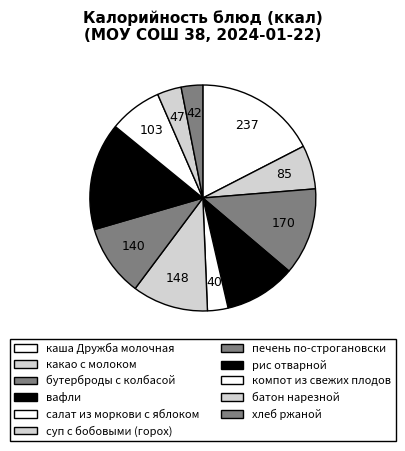

Count the number of slices in the pie.

11